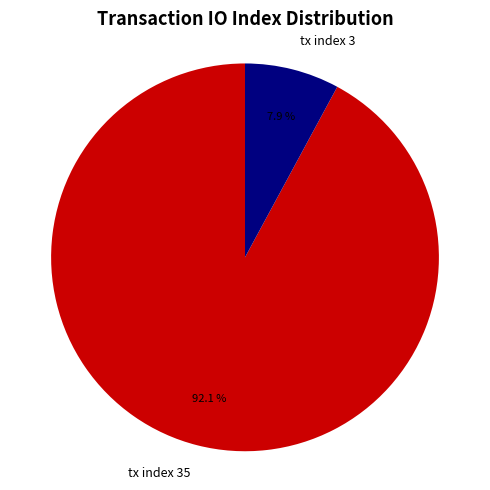

What percentage is NOT represented by tx index 3?

92.1%